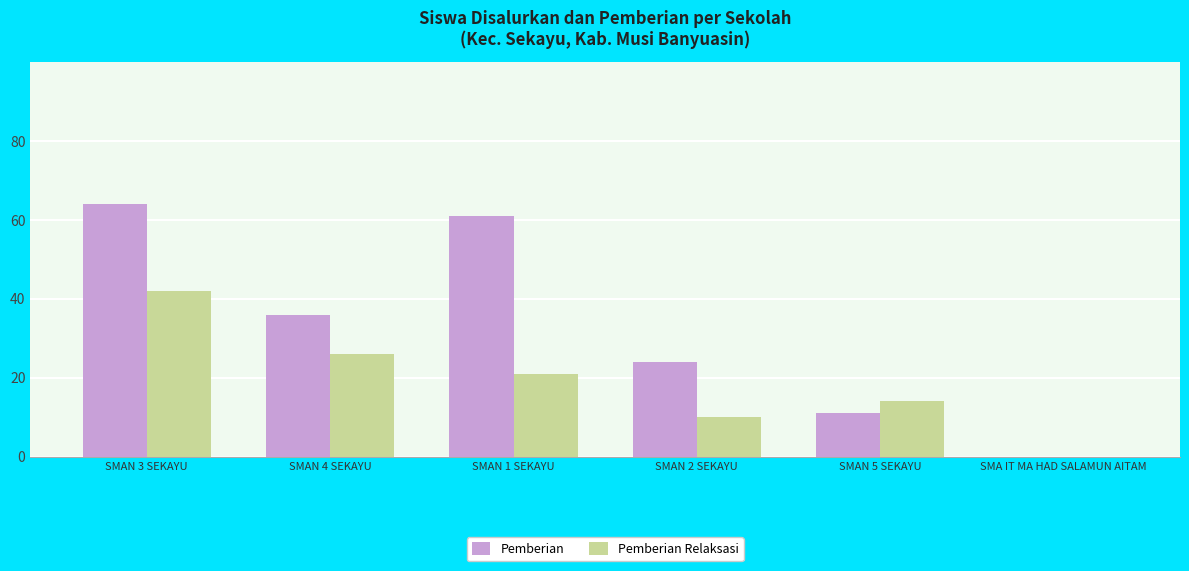

Between SMAN 5 SEKAYU and SMA IT MA HAD SALAMUN AITAM, which series saw the biggest shift?

Pemberian Relaksasi